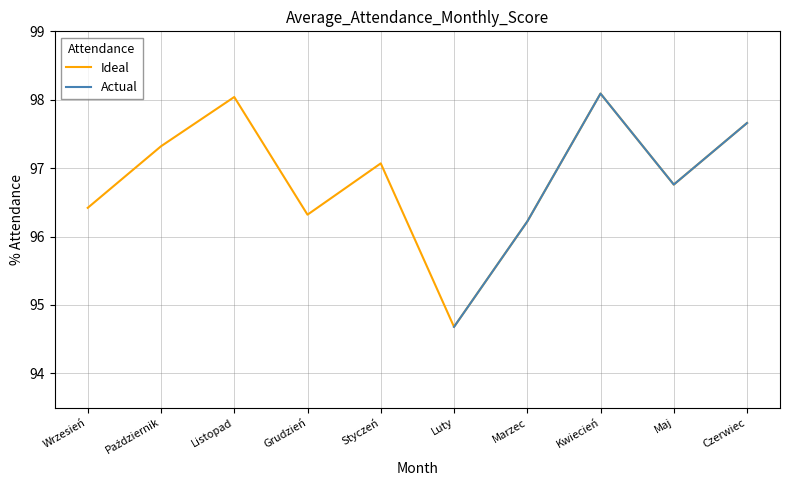

Does the chart display data point markers on the line(s)?

No